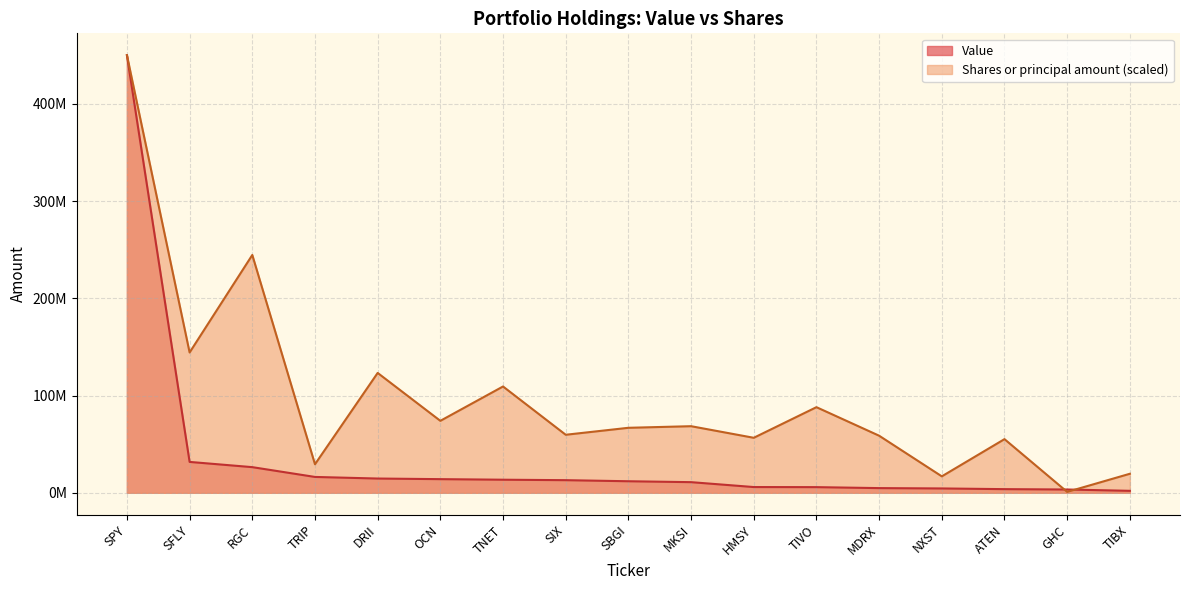

What is the spread (max minus min) of values at RGC?

218275000.0